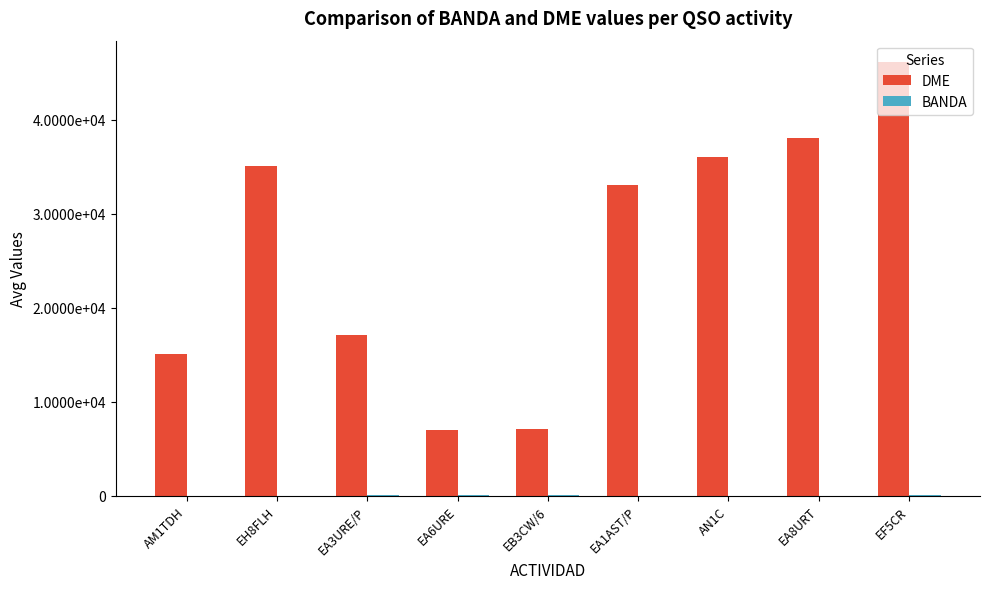

What is the difference between the DME values at EH8FLH and EA8URT?

2998